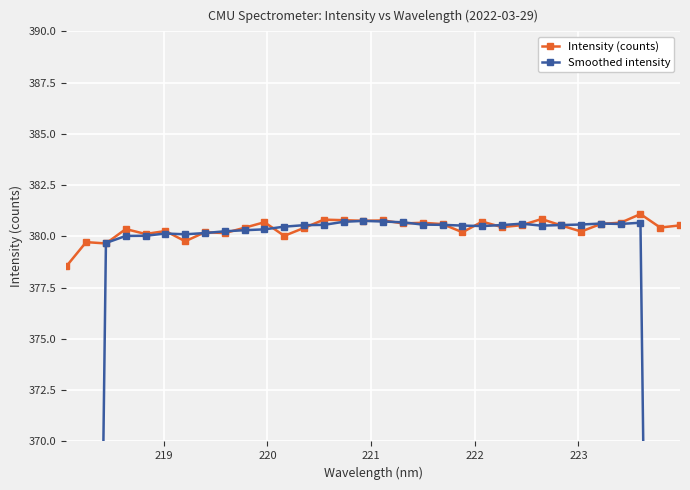

What is the value of the Smoothed intensity point at the 3rd from the left?

379.7